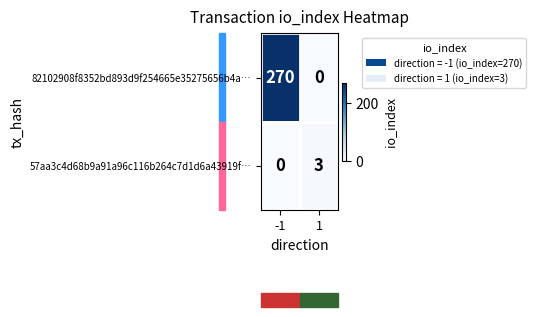

What is the greatest value displayed?

270